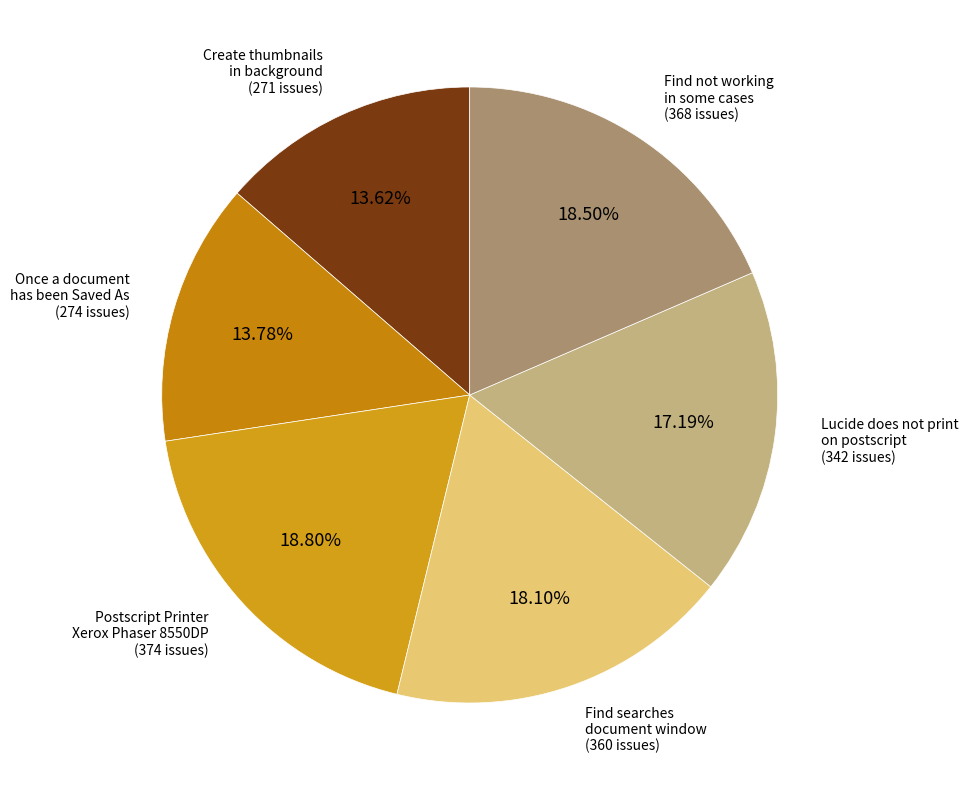

Is there any slice that represents more than half of the pie?

No